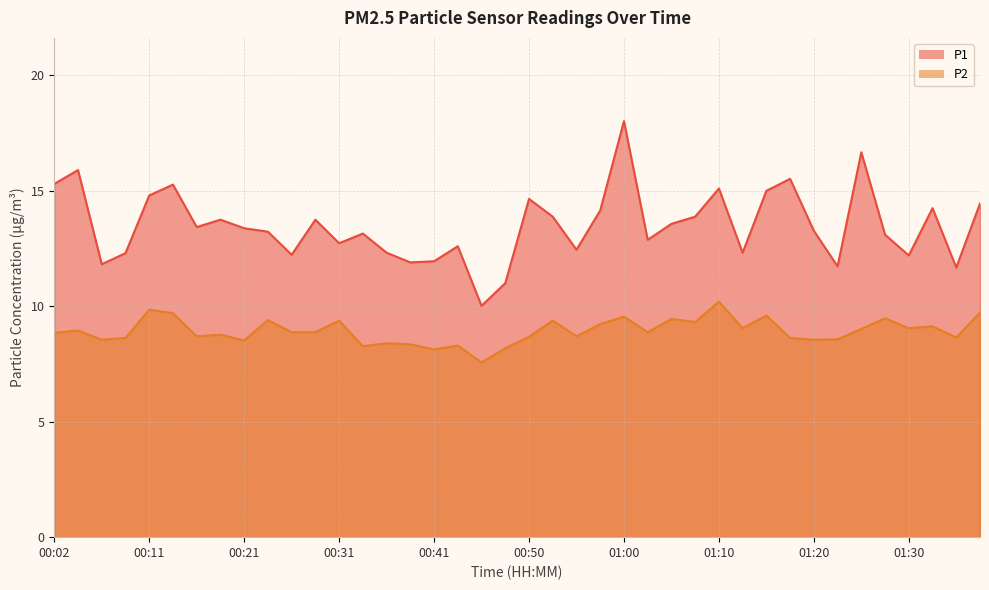

What are all the series names shown in the legend?

P1, P2